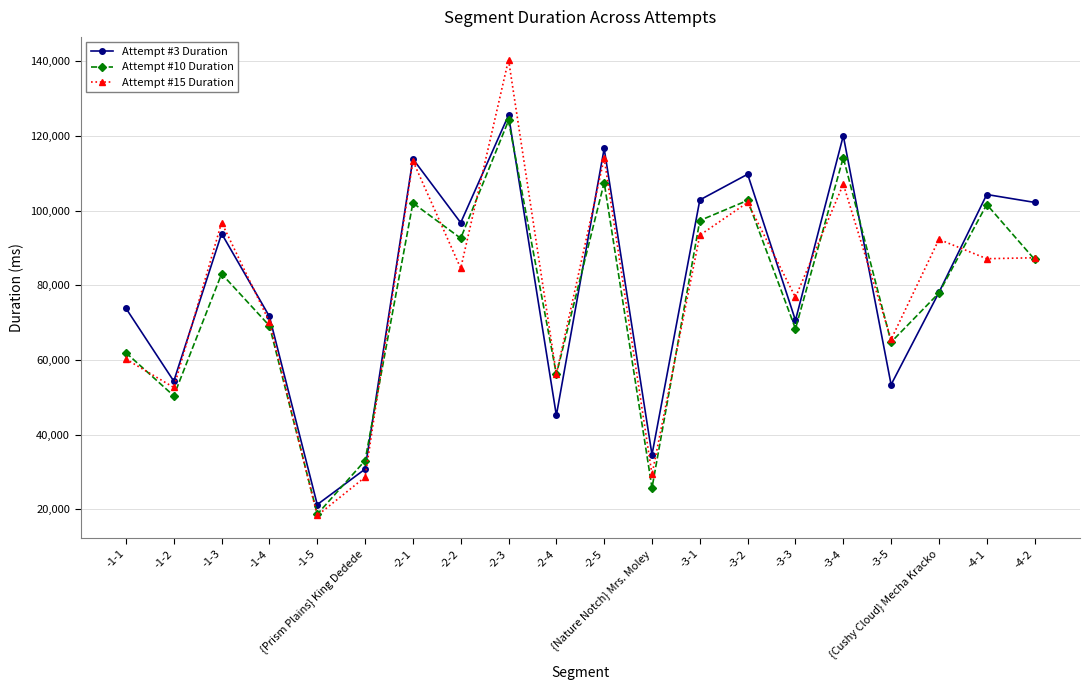

At which category does Attempt #15 Duration reach its first local peak?

-1-3